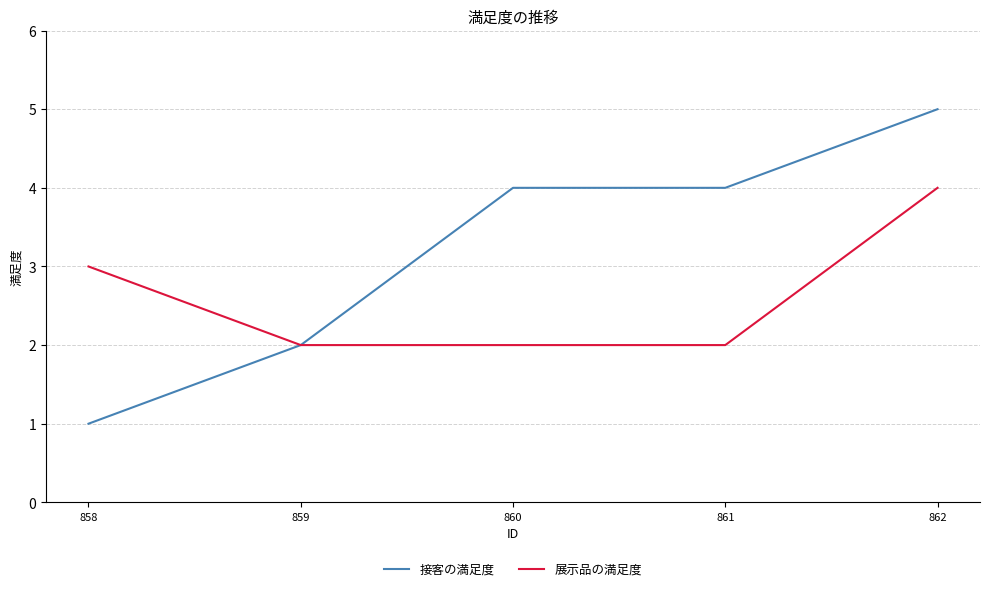

Which series has the largest range (max minus min)?

接客の満足度